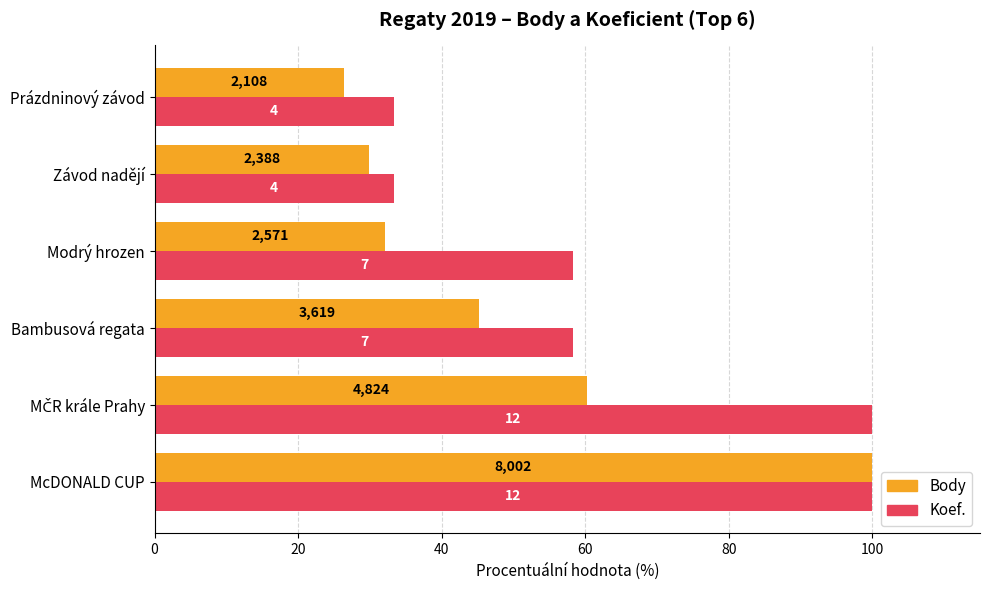

What are all the series names shown in the legend?

Body, Koef.